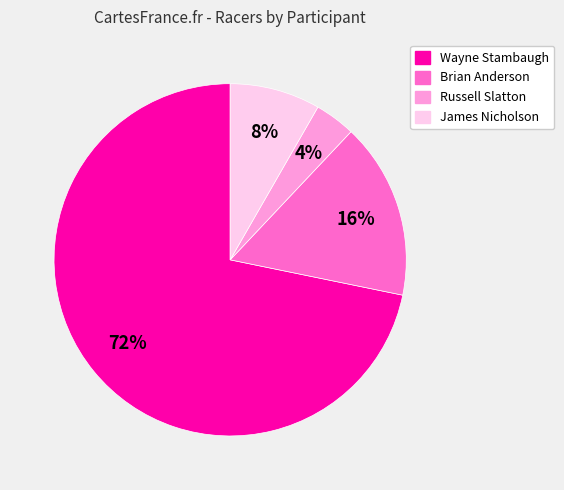

To the nearest percent, what is the difference between the largest and smallest slice percentages?

68%